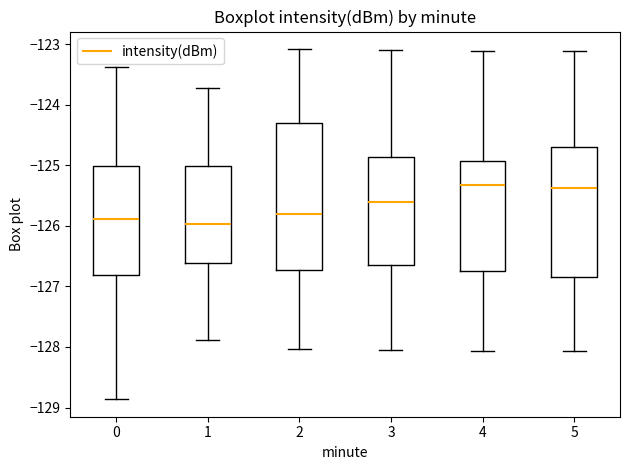

Comparing the boxes themselves (not the whiskers), which one is the tallest?

2